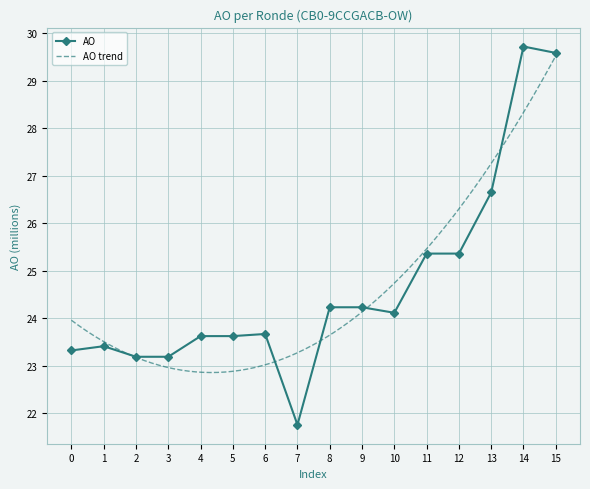

True or false: AO has a value of 23.7 at 6.

True